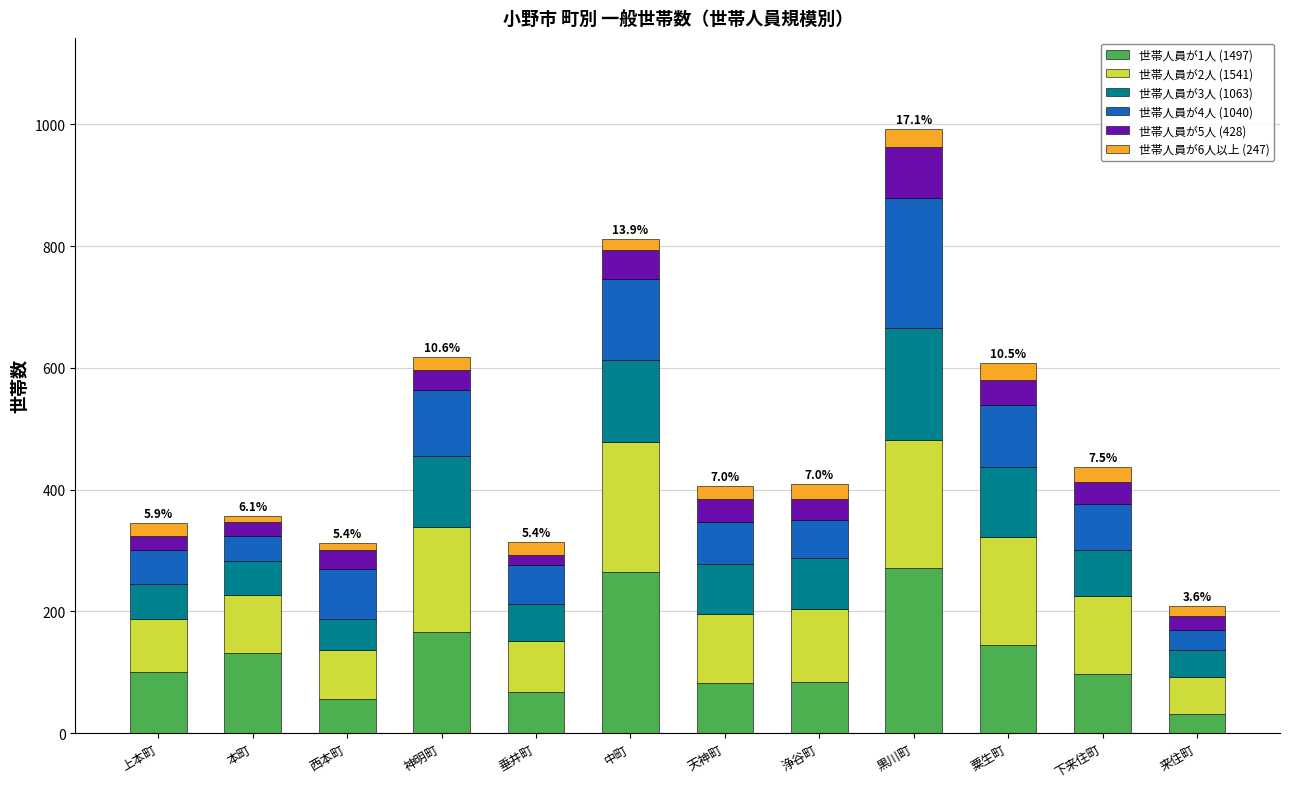

At which category is the sum across all series the highest?

黒川町